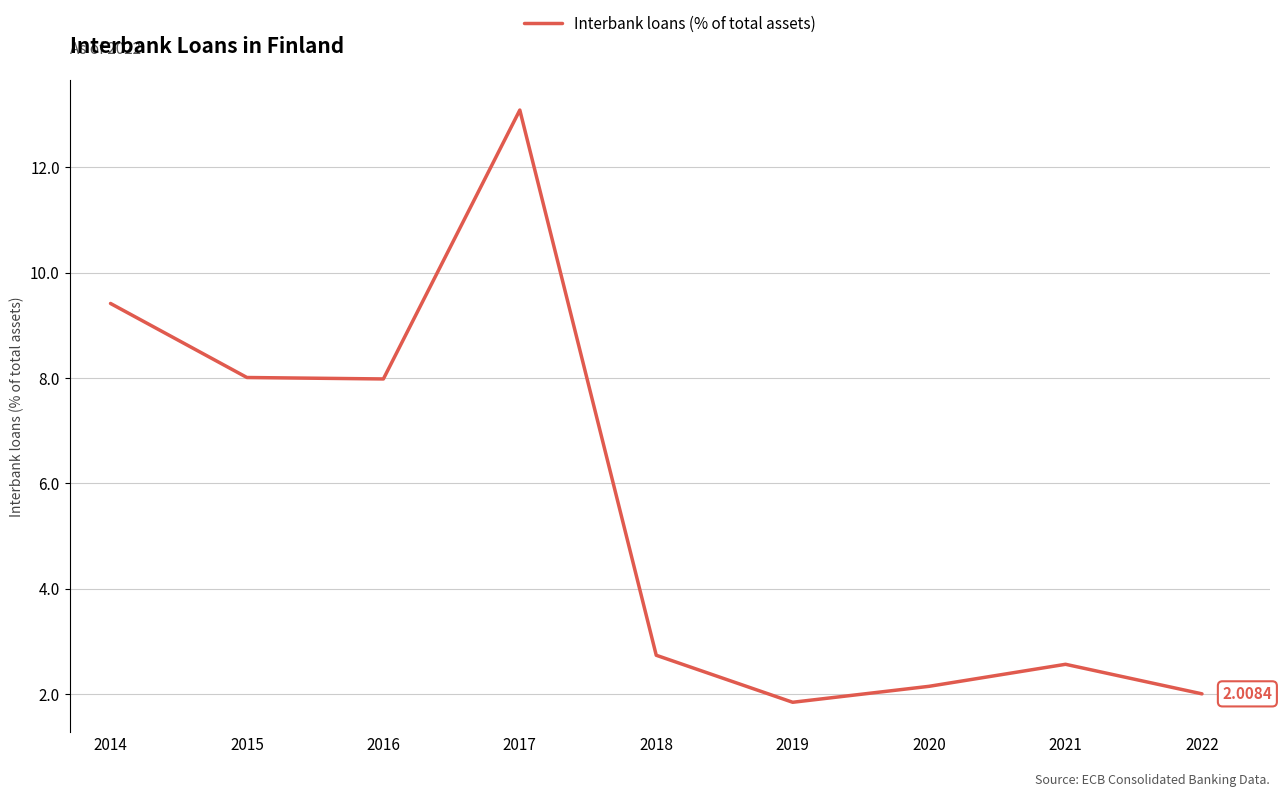

Reading left to right, what are all the values shown in this chart?

2014=9.4	2015=8.0	2016=8.0	2017=13.1	2018=2.7	2019=1.8	2020=2.2	2021=2.6	2022=2.0